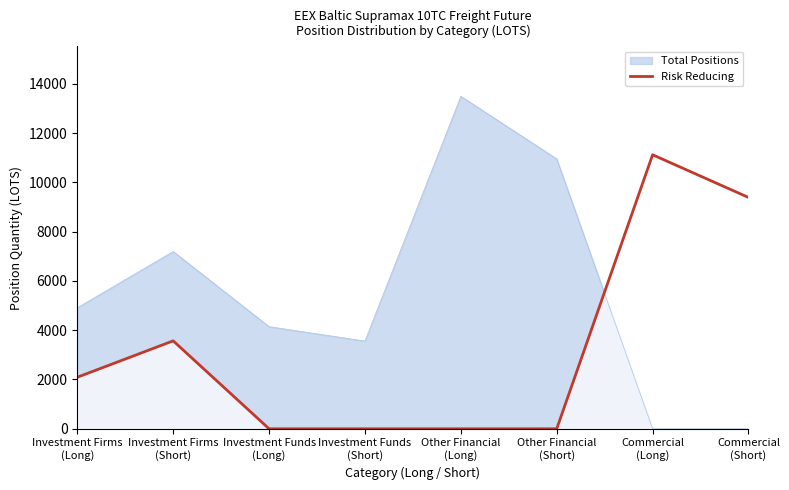

The value at Investment Firms
(Short) is 959.8. True or false?

False